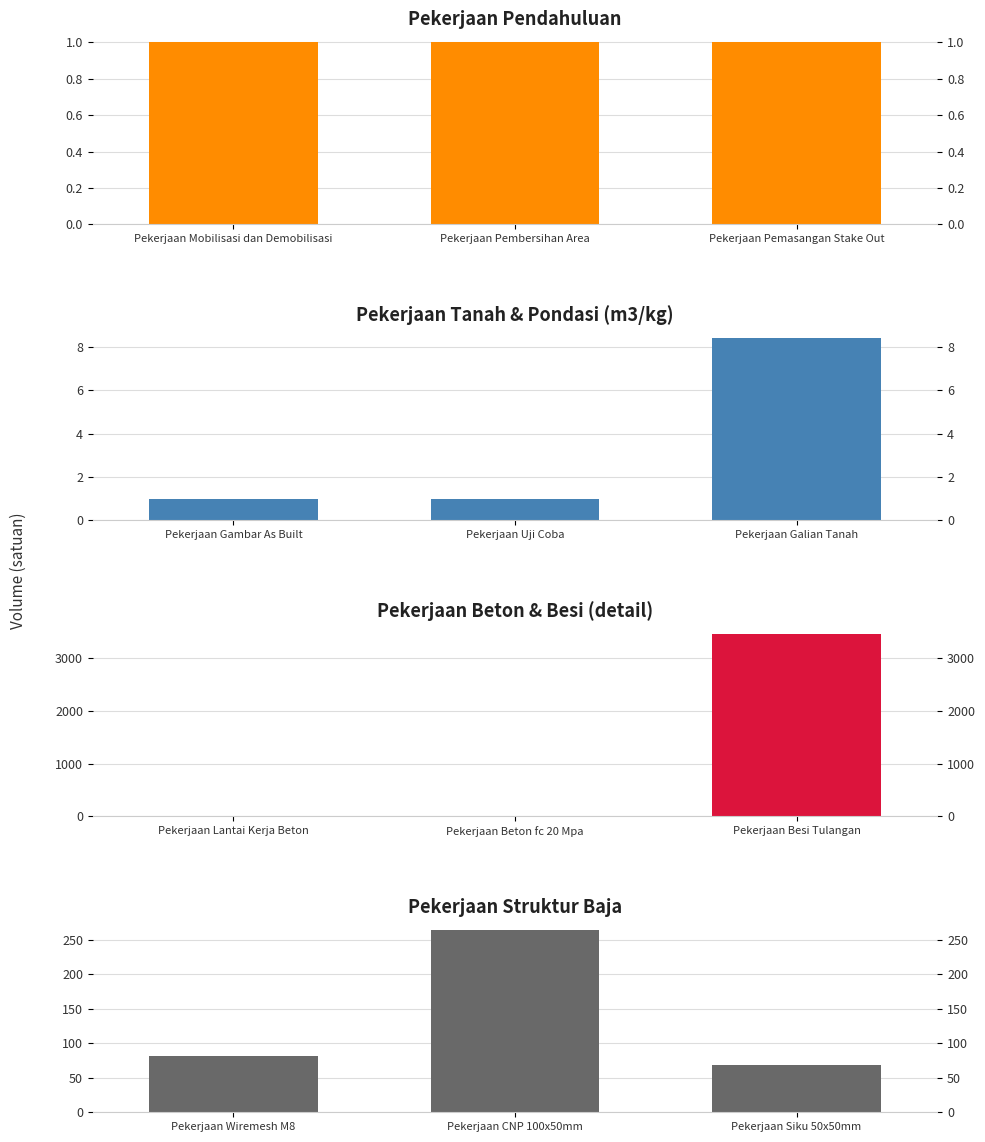

At how many categories does at least one series exceed 3426?

1